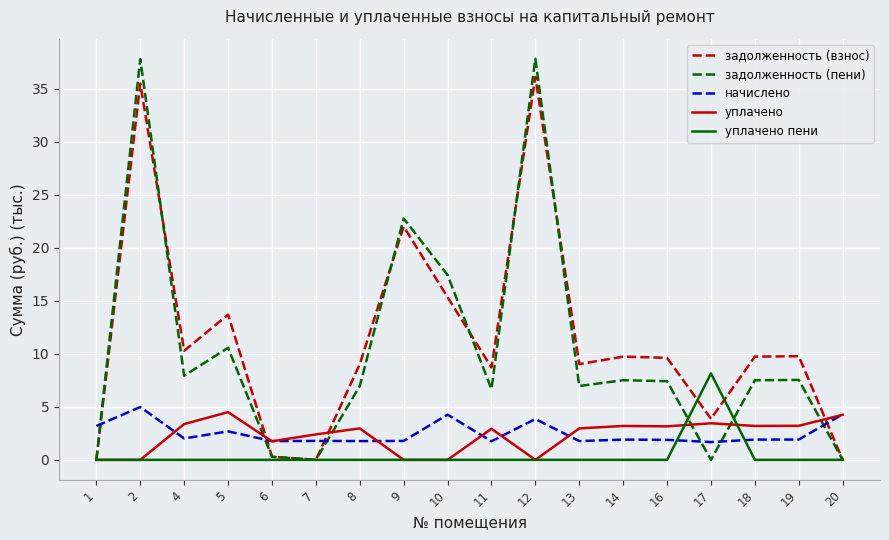

The value of задолженность (взнос) at 7 is -11.7. True or false?

False